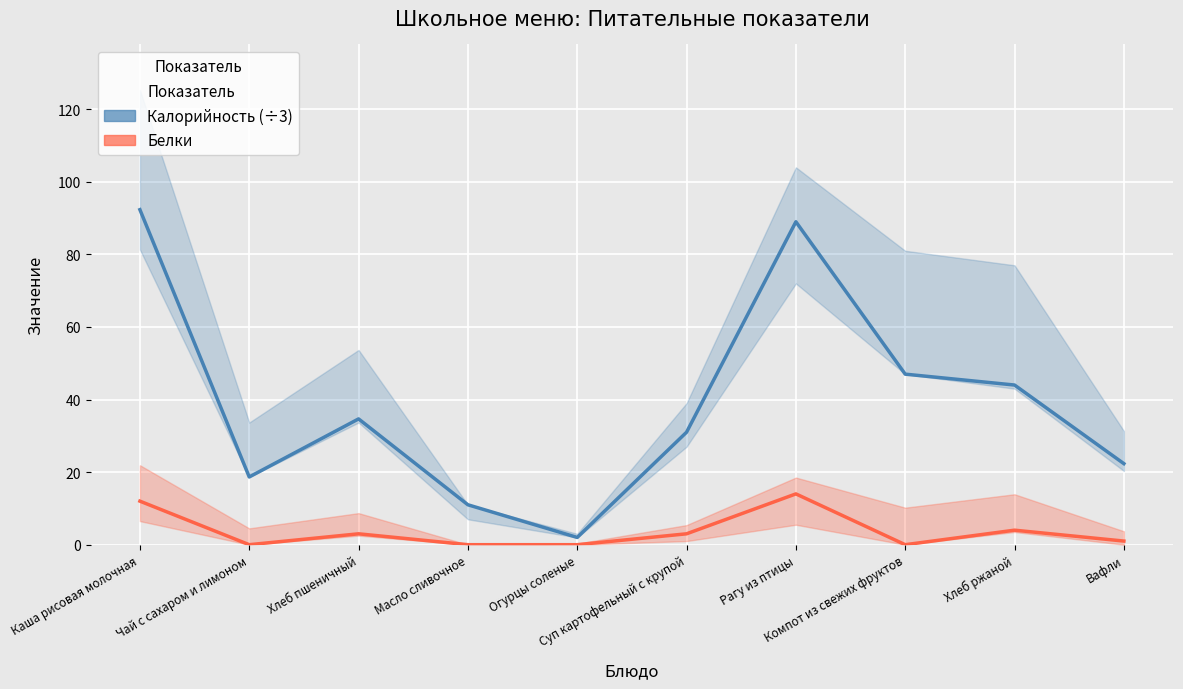

Where is Калорийность (÷3) nearest to the value 47?

Компот из свежих фруктов